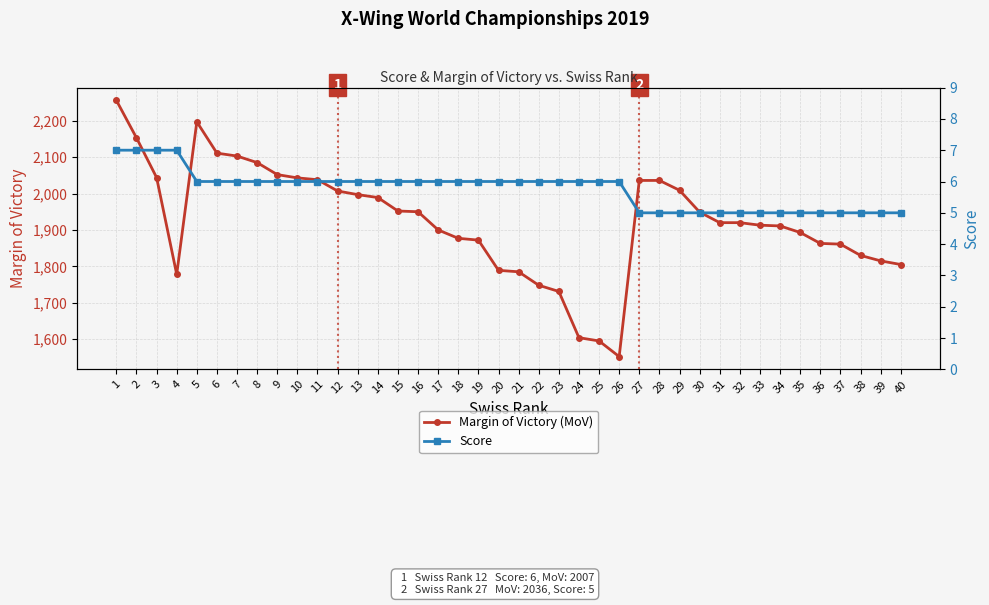

Reading right to left, transcribe all the data shown in this chart.

Margin of Victory (MoV): 1805	1815	1830	1861	1863	1893	1911	1913	1920	1920	1949	2009	2036	2036	1552	1595	1604	1731	1748	1785	1789	1872	1877	1900	1950	1952	1989	1997	2007	2038	2043	2052	2085	2103	2111	2197	1778	2044	2153	2256
Score: 5	5	5	5	5	5	5	5	5	5	5	5	5	5	6	6	6	6	6	6	6	6	6	6	6	6	6	6	6	6	6	6	6	6	6	6	7	7	7	7